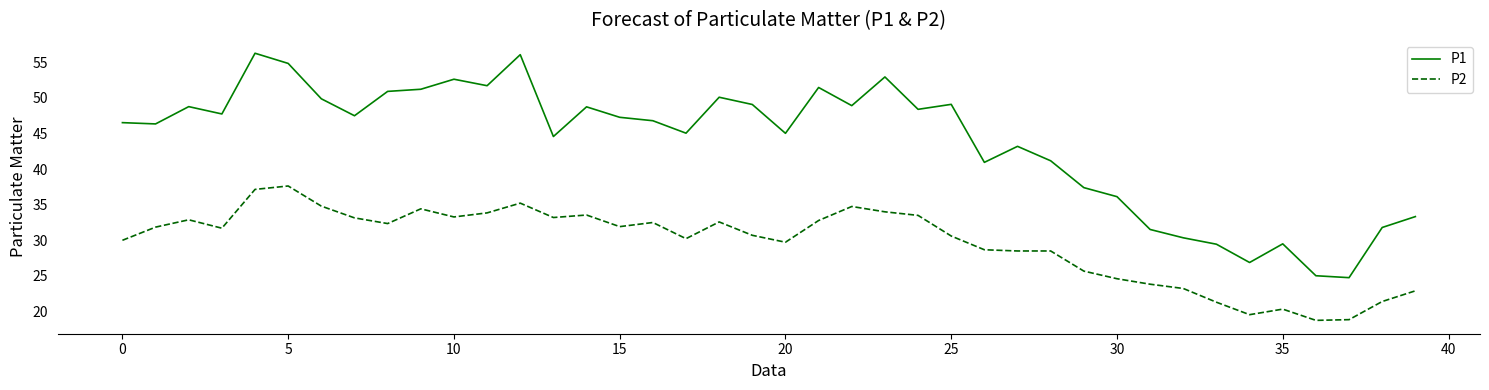

True or false: P1 and P2 cross at least once.

False